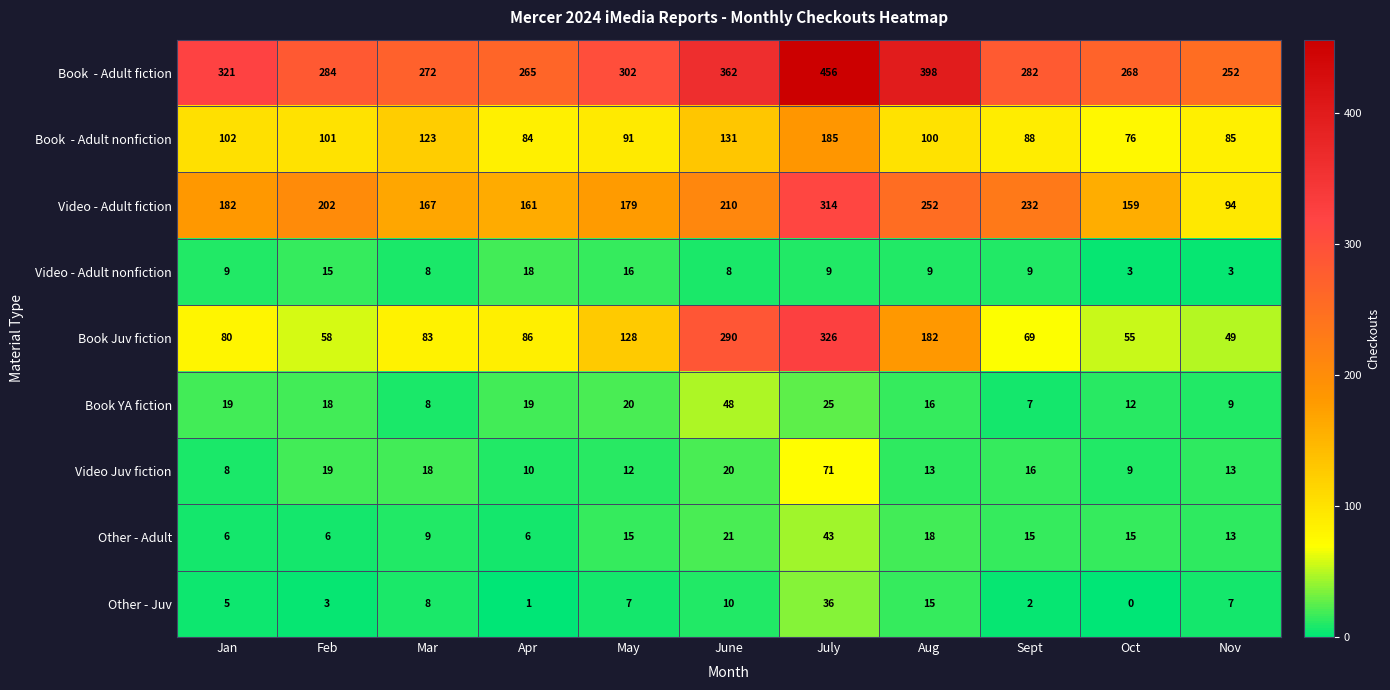

What is the lowest value of the Video Juv fiction series?

8